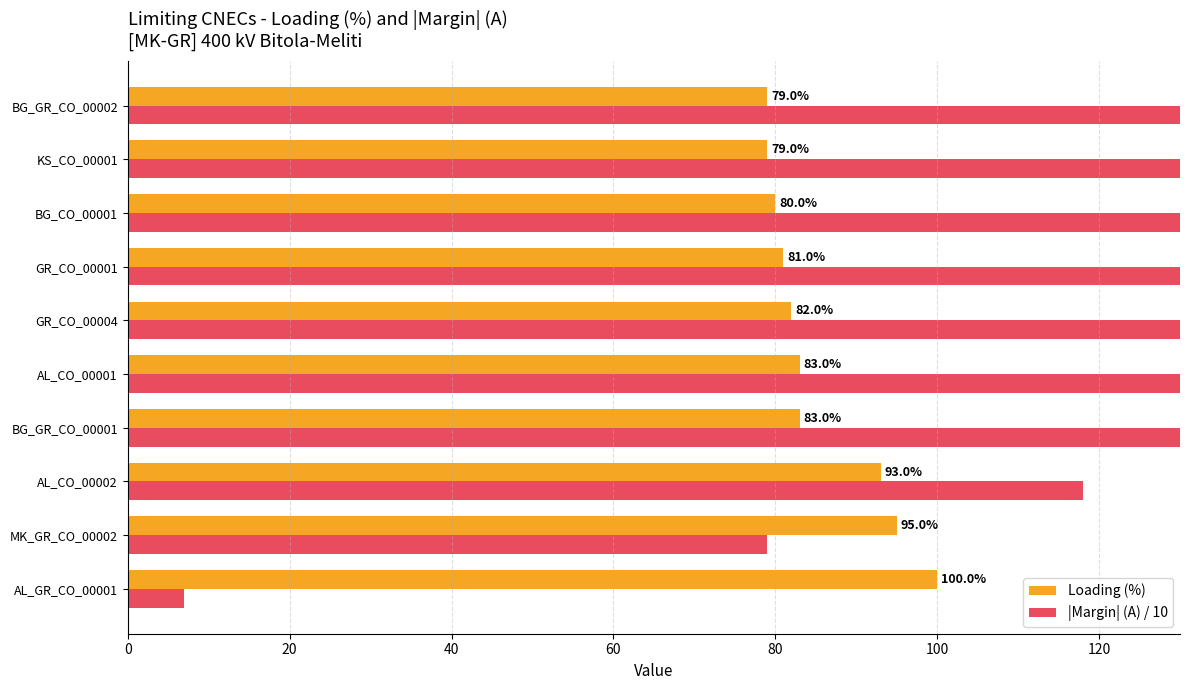

How many values in the |Margin| (A) / 10 series exceed 293?

4